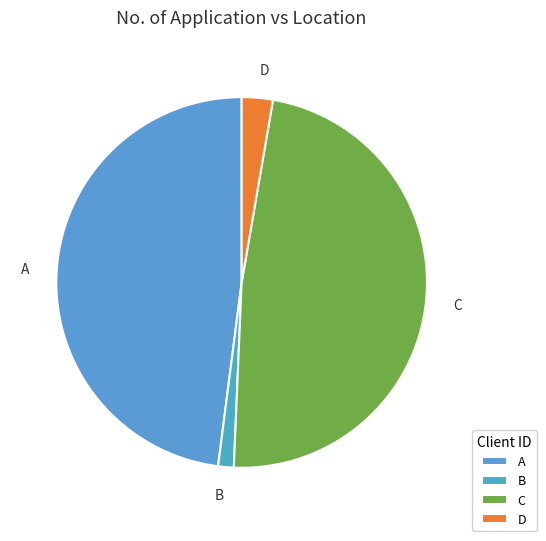

Is the sum of C and B greater than half?

No